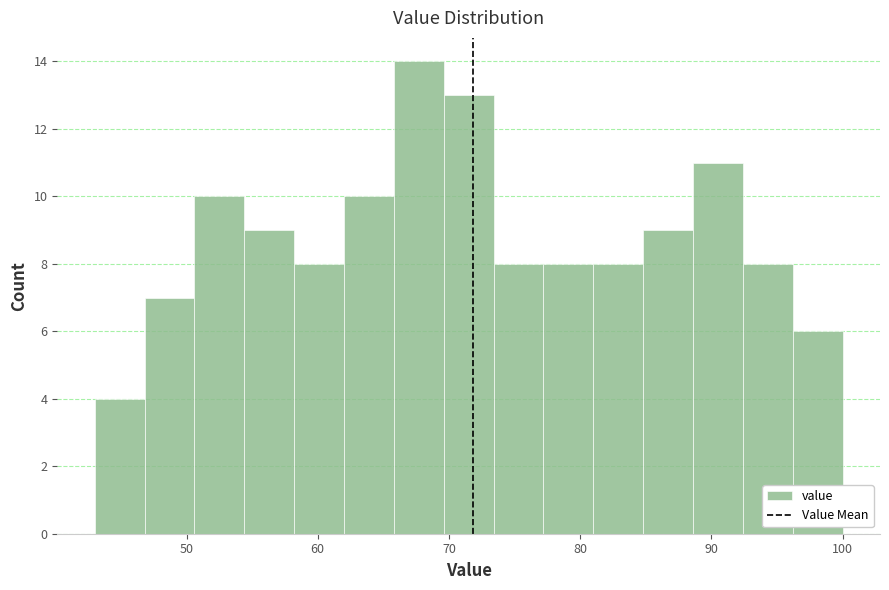

Around what value on the x-axis is the tallest bar? Give the approximate position of its centre, as read against the axis.

68